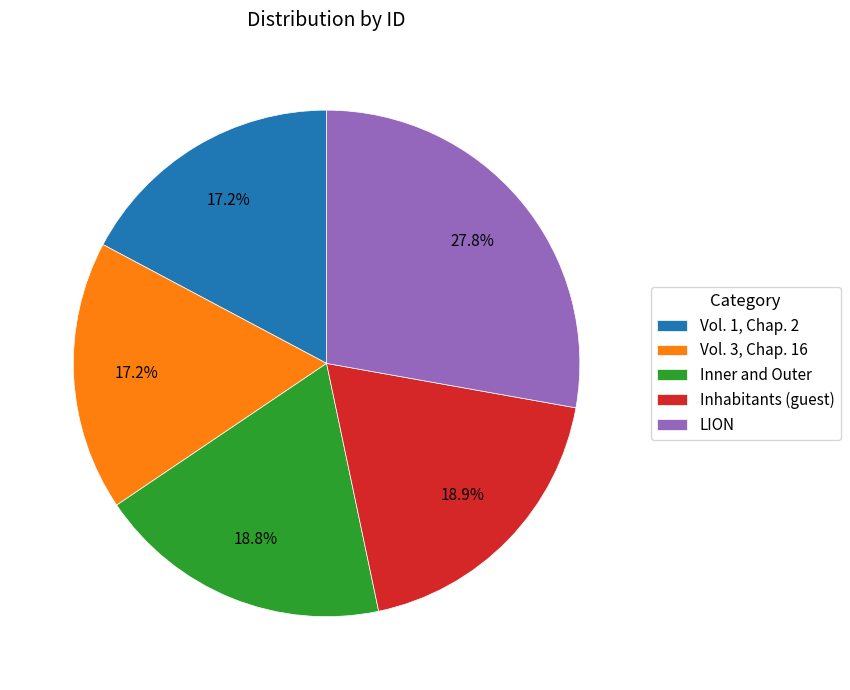

How many segments does this pie chart have?

5